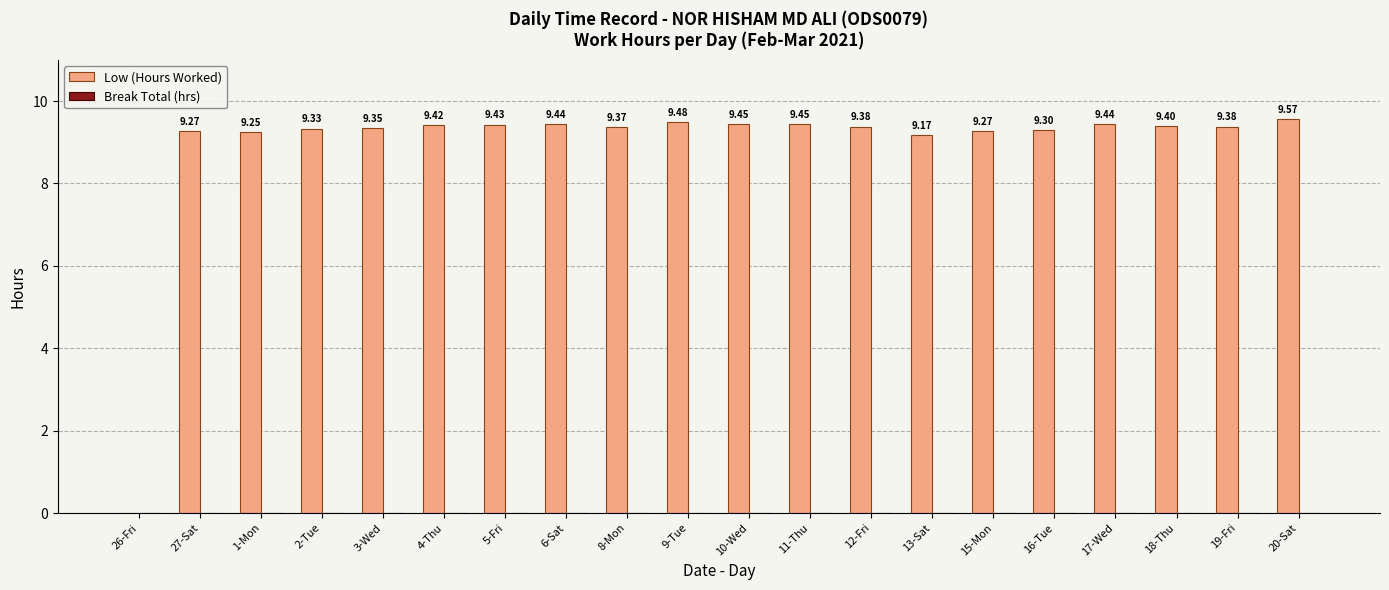

What is the sum of the values at 9-Tue and 10-Wed?

18.9